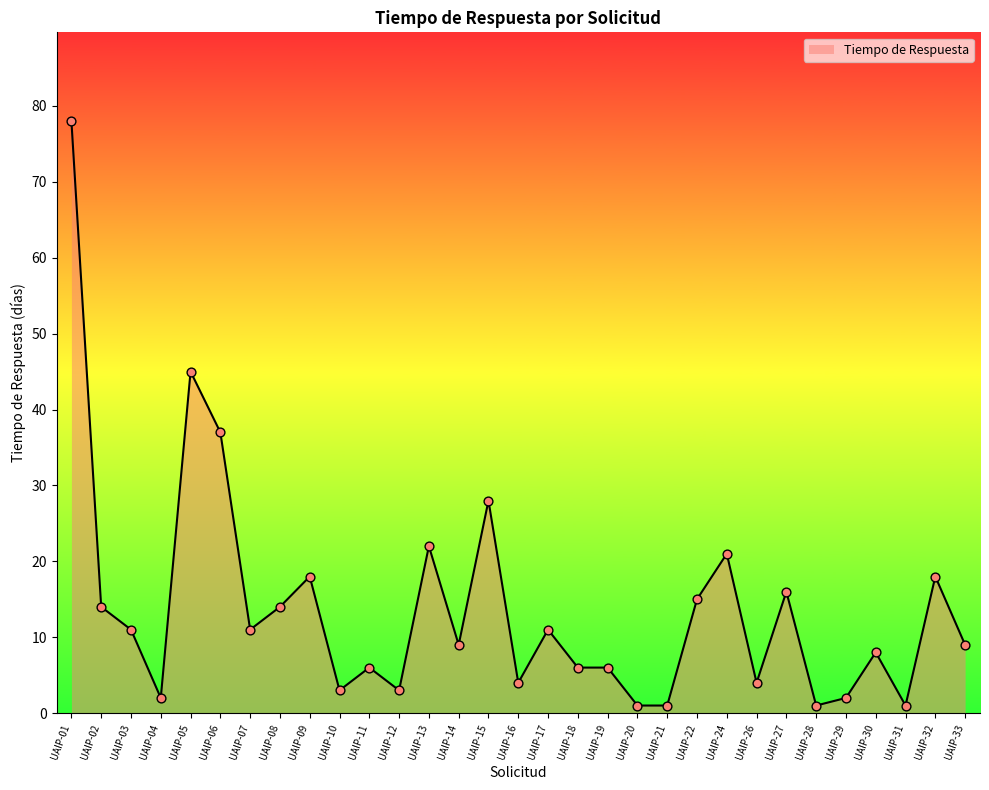

What is the ratio of the value at UAIP-01 to the value at UAIP-24?

3.7